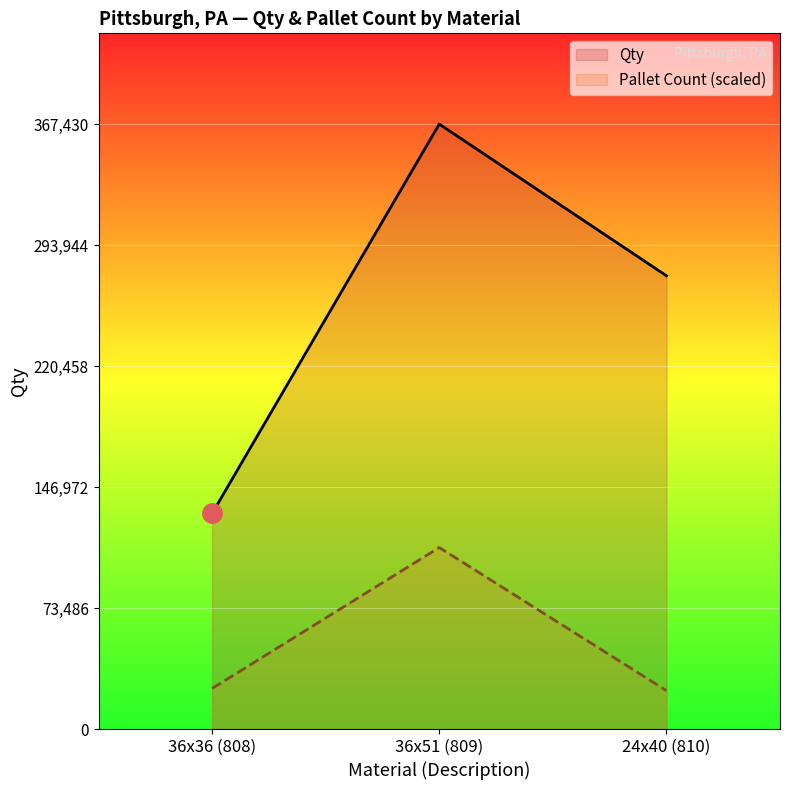

The value of Qty at 24x40 (810) is 430377.8. True or false?

False